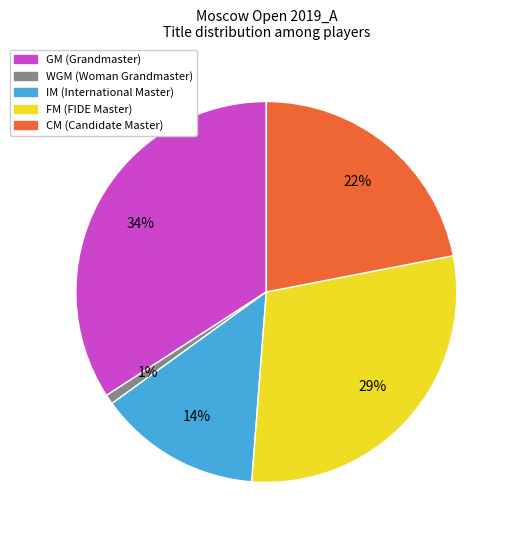

Which has a higher value, IM or CM?

CM